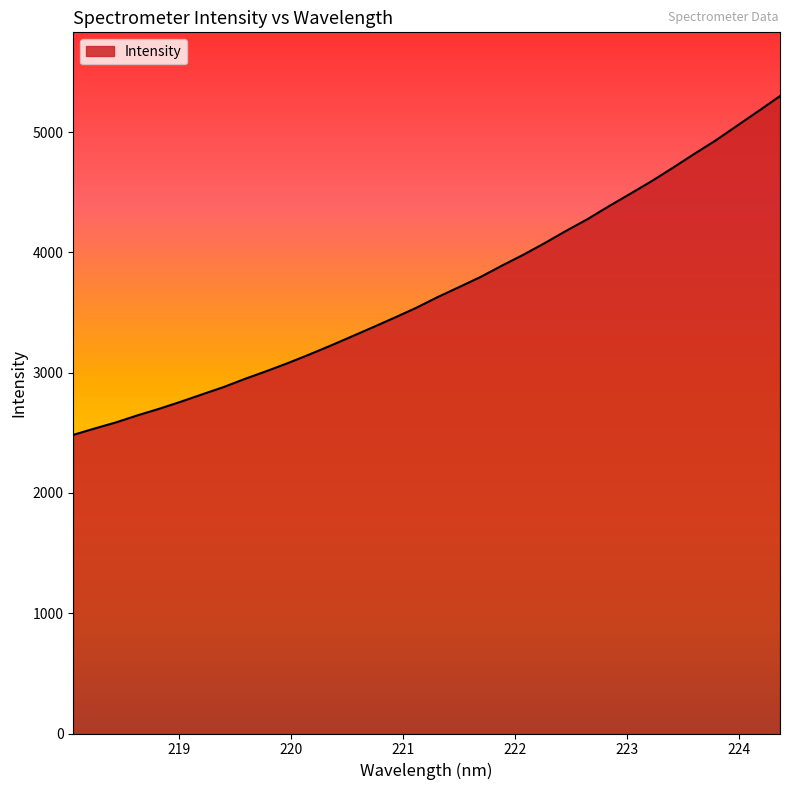

What is the minimum value shown in the chart?

2482.6